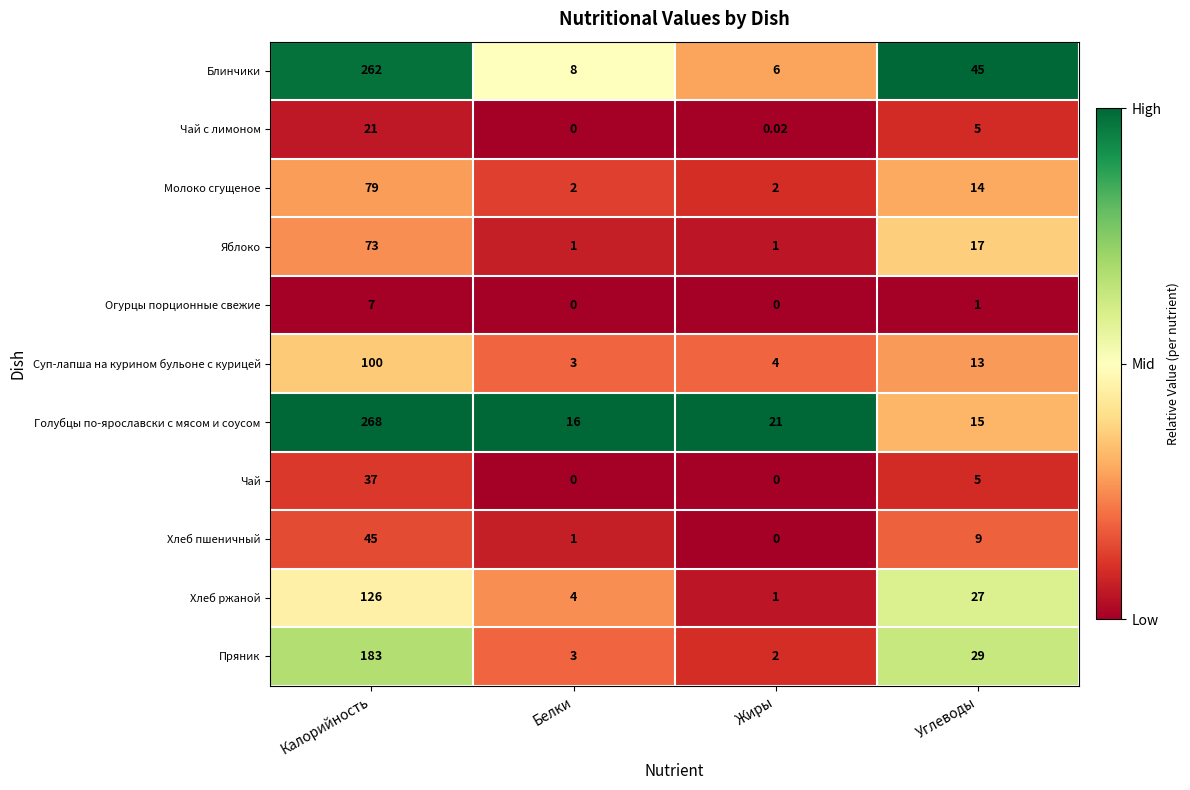

Which series changed the most between Белки and Жиры?

Голубцы по-ярославски с мясом и соусом